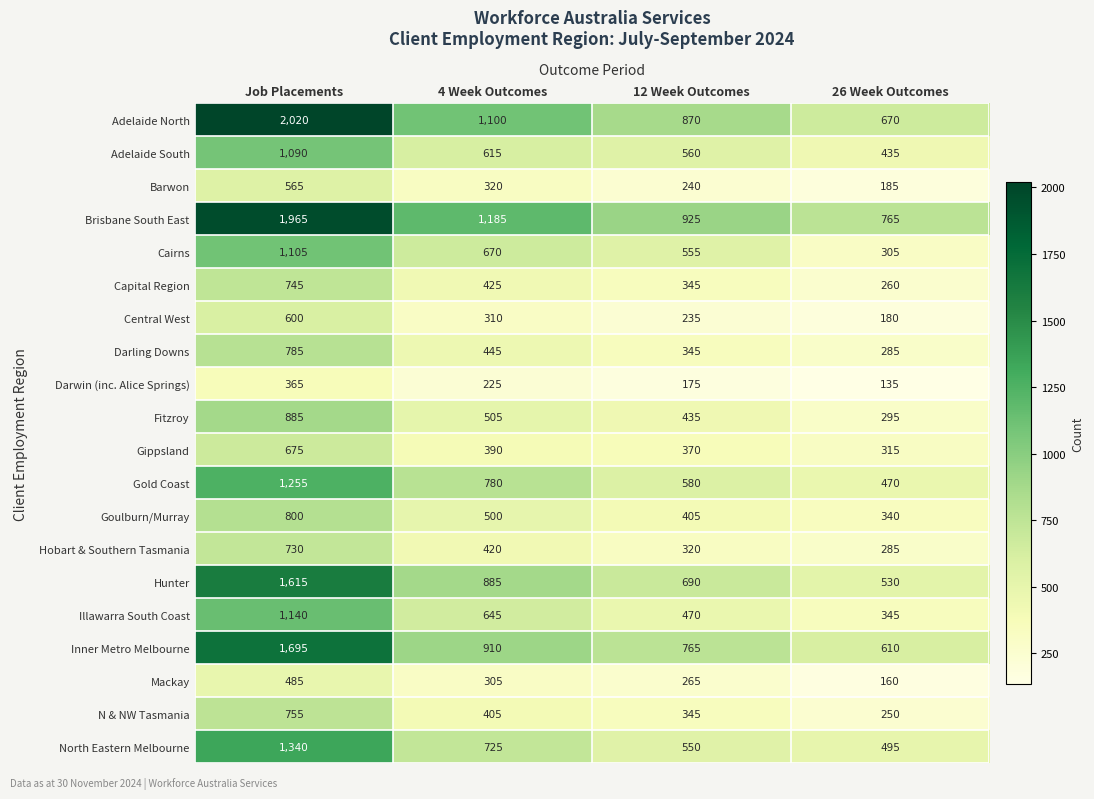

At which category is the sum across all series the highest?

Job Placements